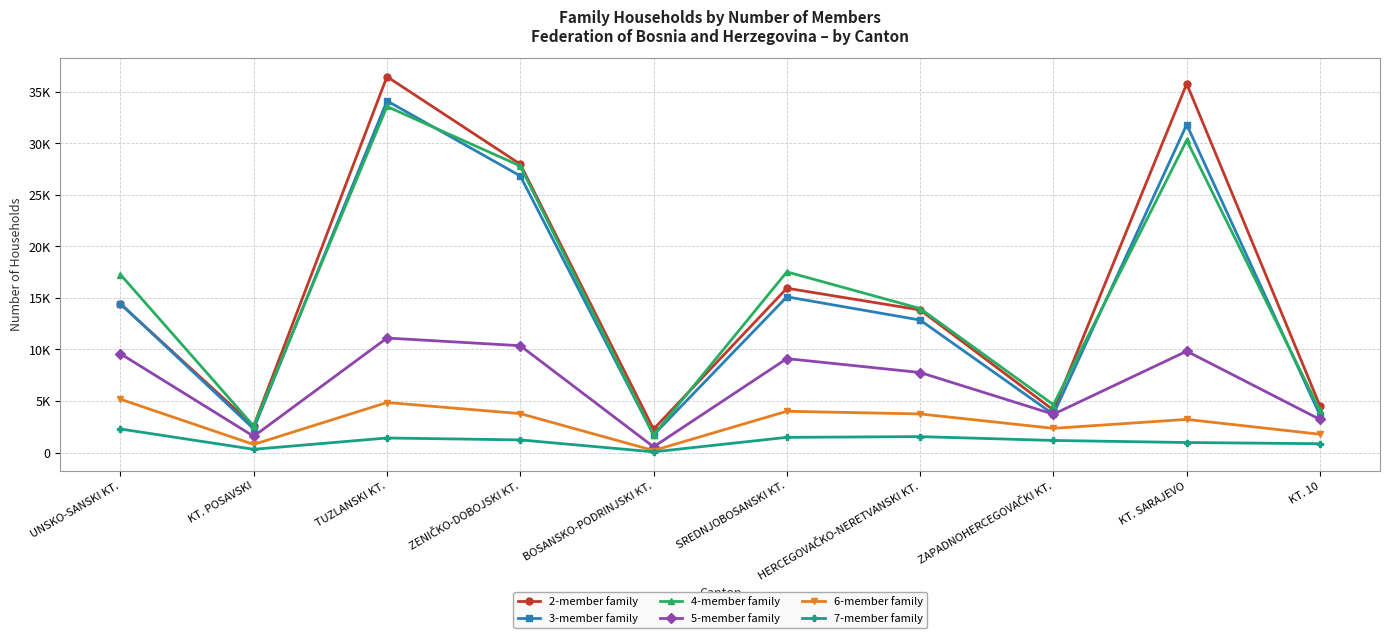

What are all the series names shown in the legend?

2-member family, 3-member family, 4-member family, 5-member family, 6-member family, 7-member family